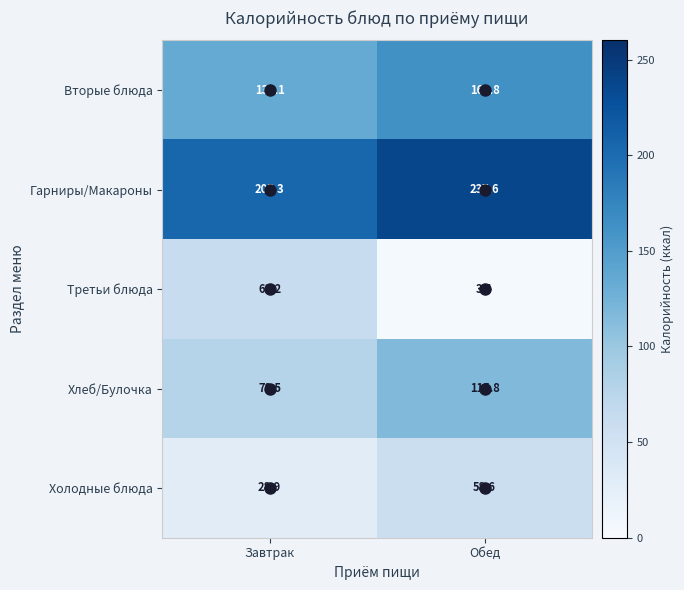

At which label does Холодные блюда reach its minimum?

Завтрак